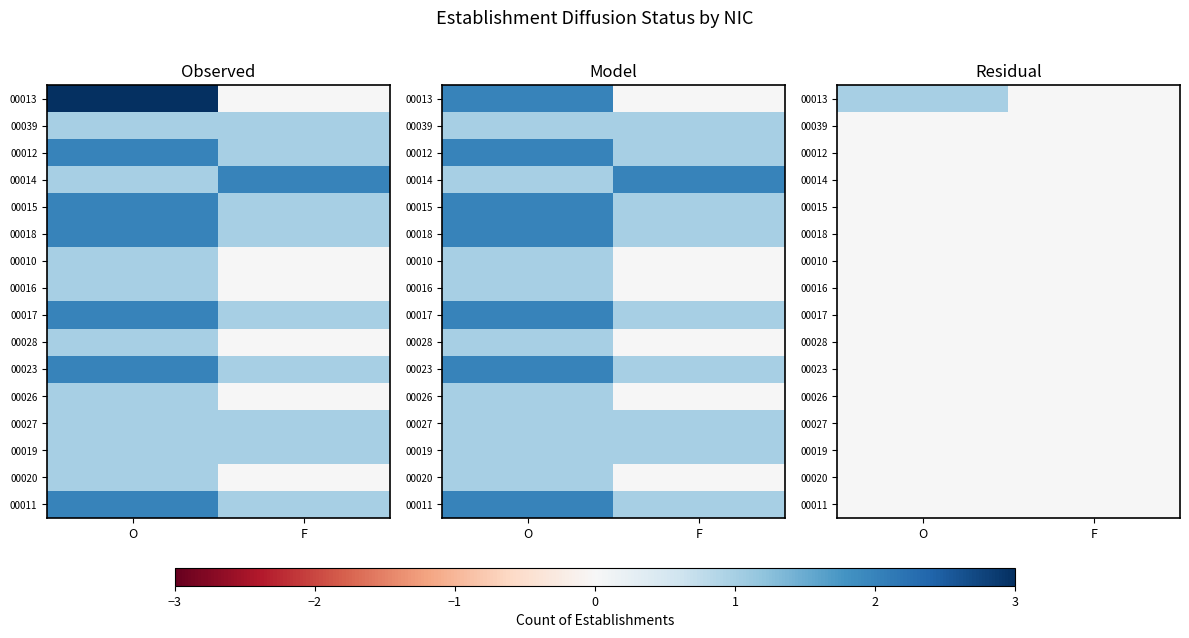

Between O and F, which is larger?

O